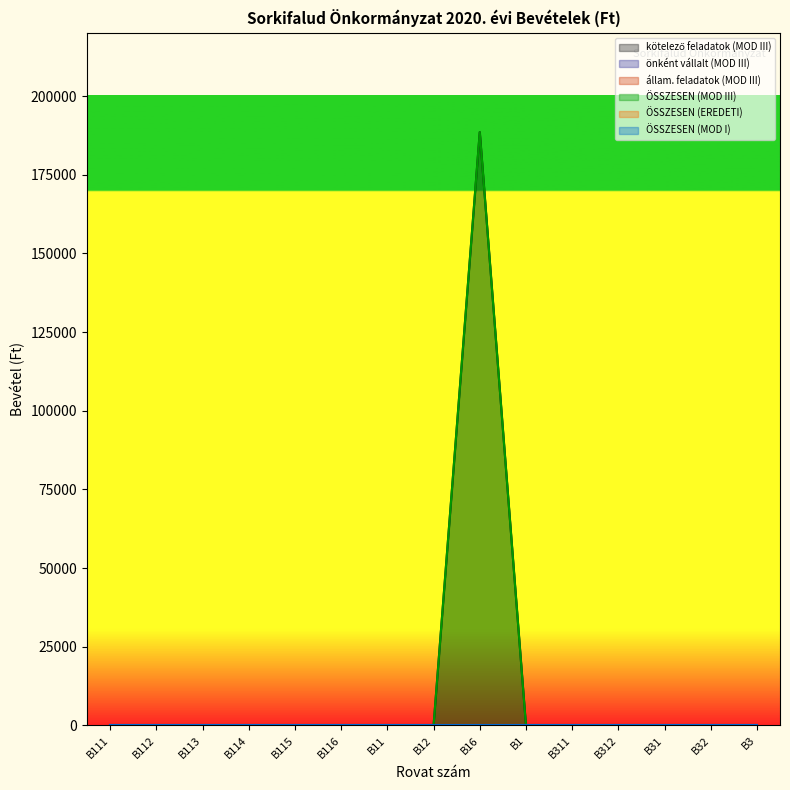

Where is ÖSSZESEN (MOD I) nearest to the value 0?

B111